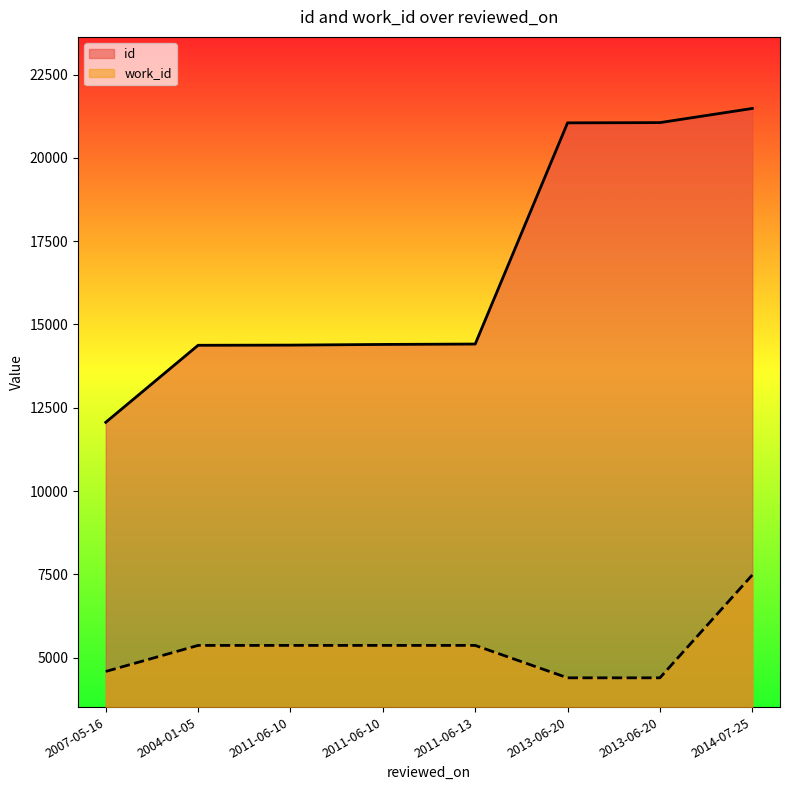

Reading right to left, list all the values displayed in this chart.

id: 2014-07-25=21485	2013-06-20=21060	2013-06-20=21053	2011-06-13=14413	2011-06-10=14401	2011-06-10=14381	2004-01-05=14376	2007-05-16=12063
work_id: 2014-07-25=7481	2013-06-20=4393	2013-06-20=4393	2011-06-13=5366	2011-06-10=5366	2011-06-10=5366	2004-01-05=5366	2007-05-16=4584